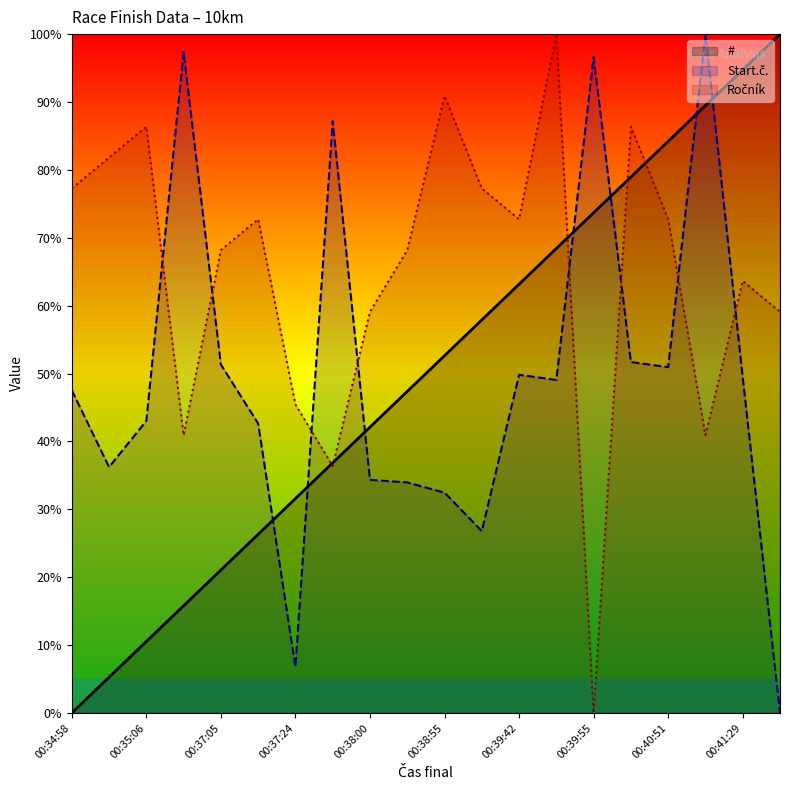

At which label does # reach its minimum?

00:34:58